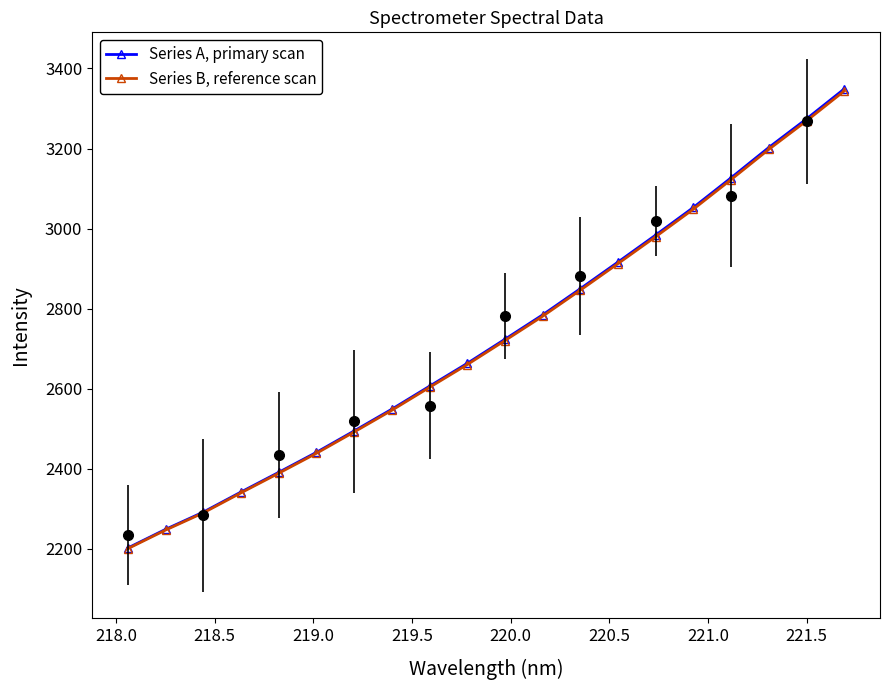

What is the value of the Series B, reference scan point at the 20th from the left?

3343.6